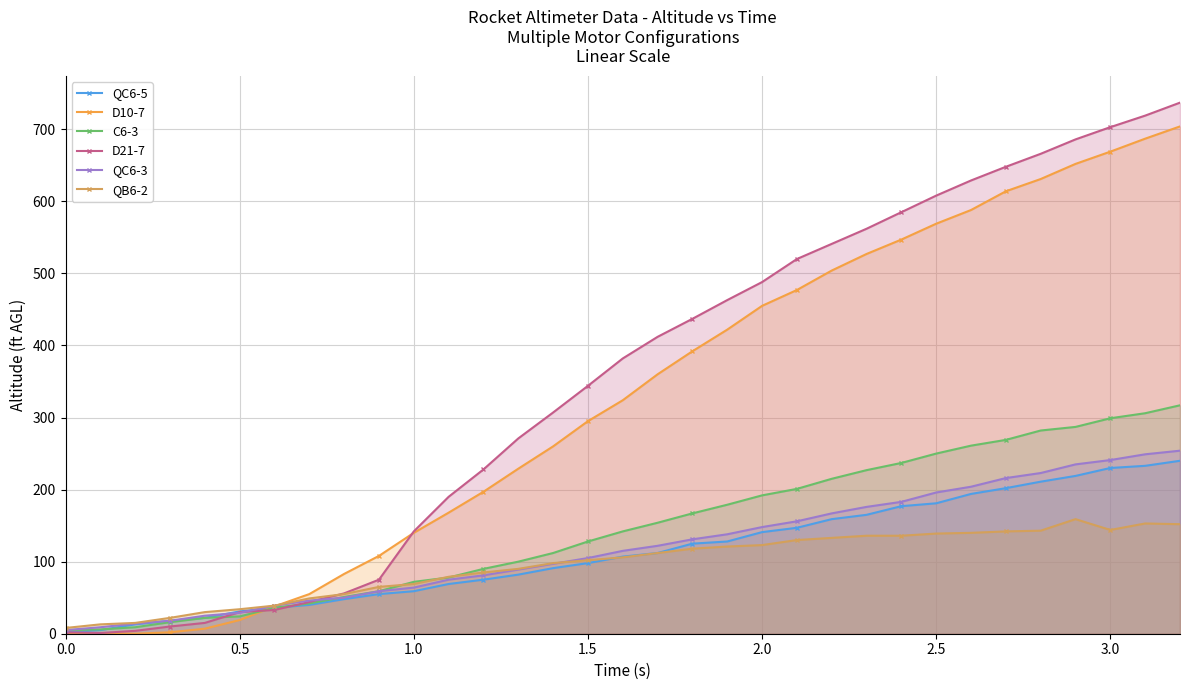

Which series has the largest range (max minus min)?

D21-7